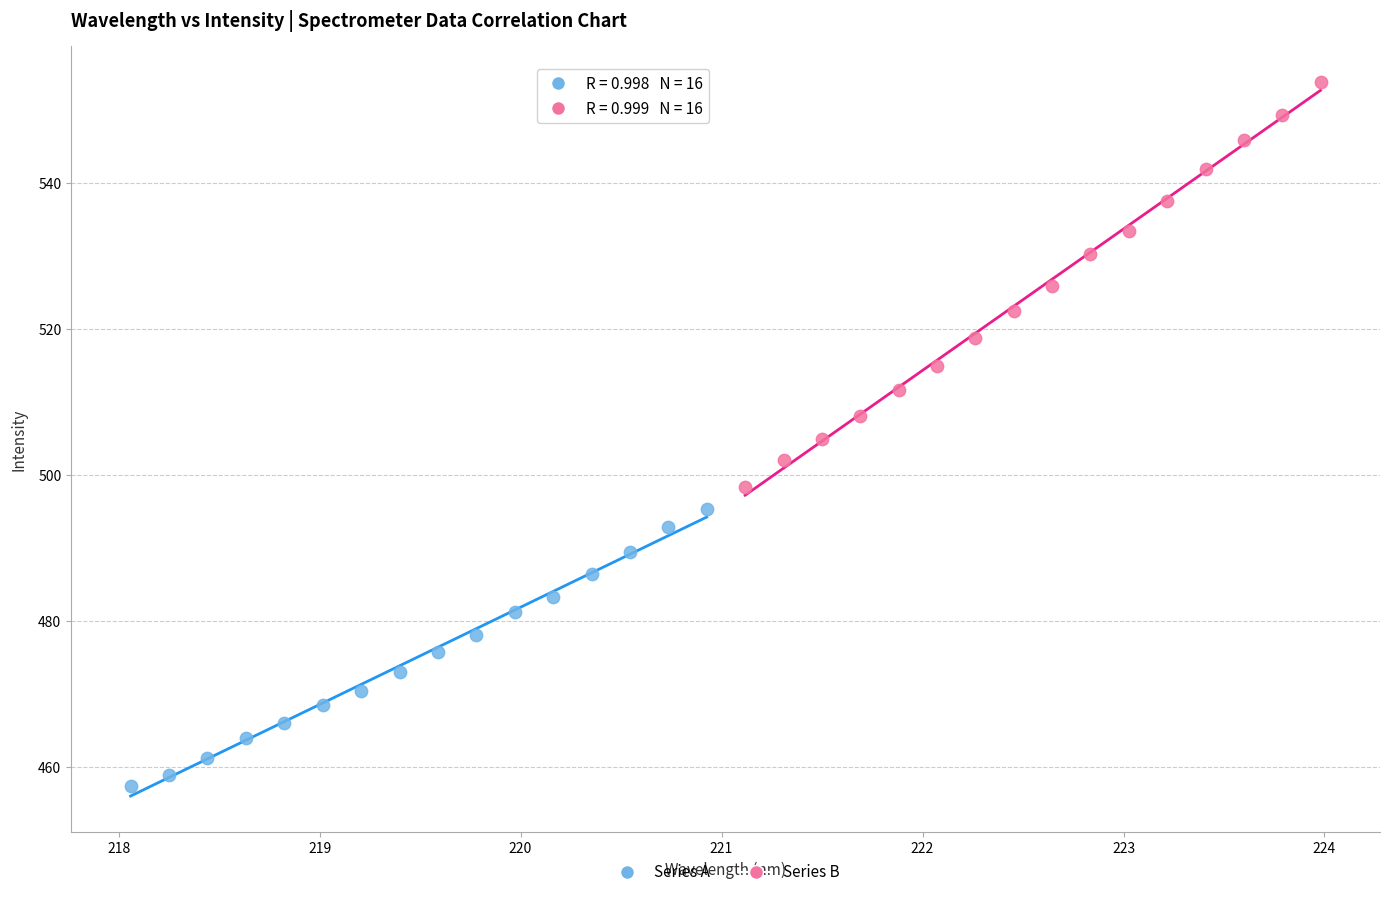

Which series reaches the maximum Y coordinate?

Series B